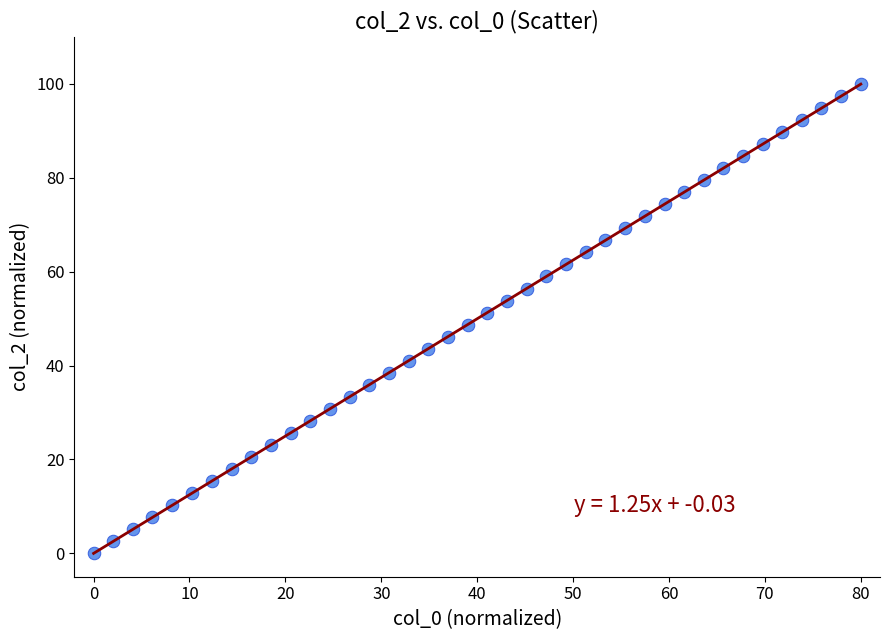

What is the range of X values (max minus min)?

80.0